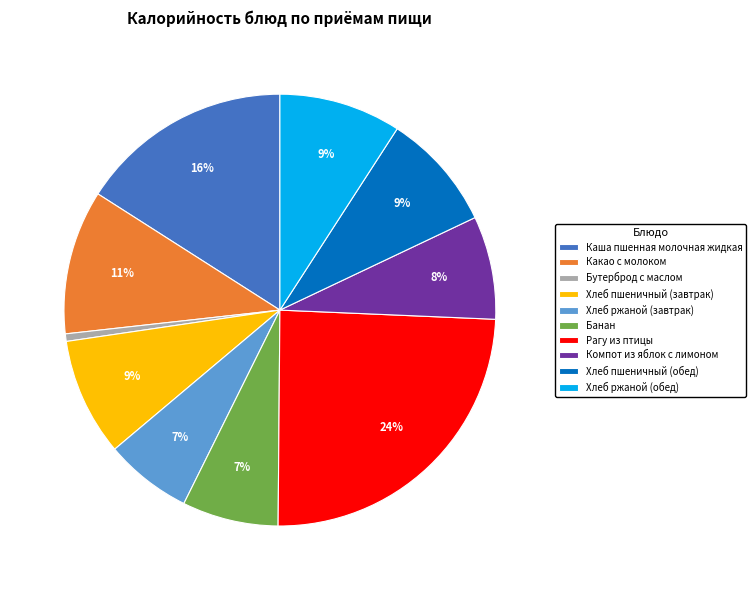

Which has a higher value, Хлеб ржаной (завтрак) or Хлеб пшеничный (обед)?

Хлеб пшеничный (обед)